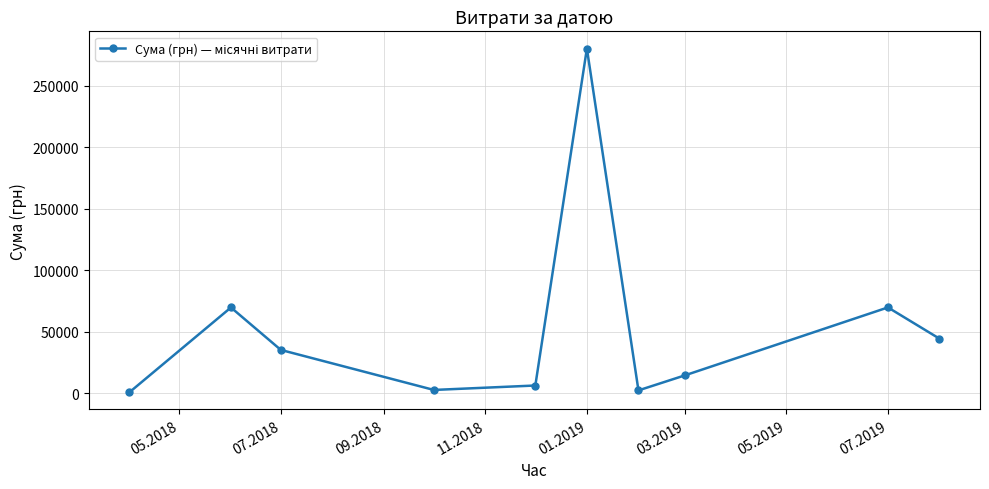

How many values exceed 35364?

5